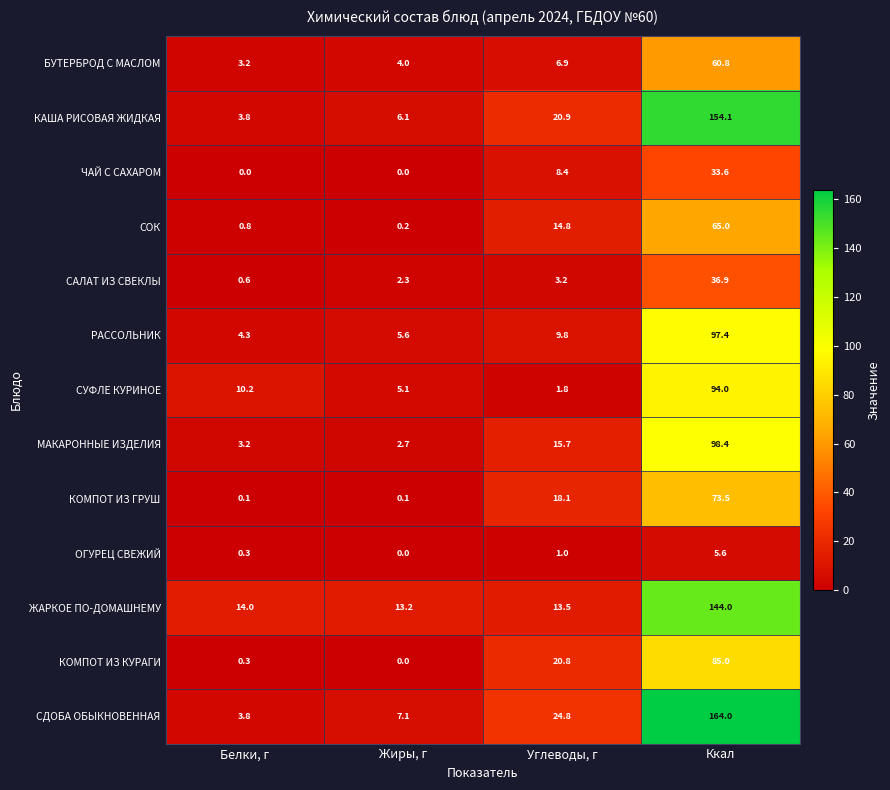

List the labels in order of КАША РИСОВАЯ ЖИДКАЯ value, smallest first.

Белки, г, Жиры, г, Углеводы, г, Ккал